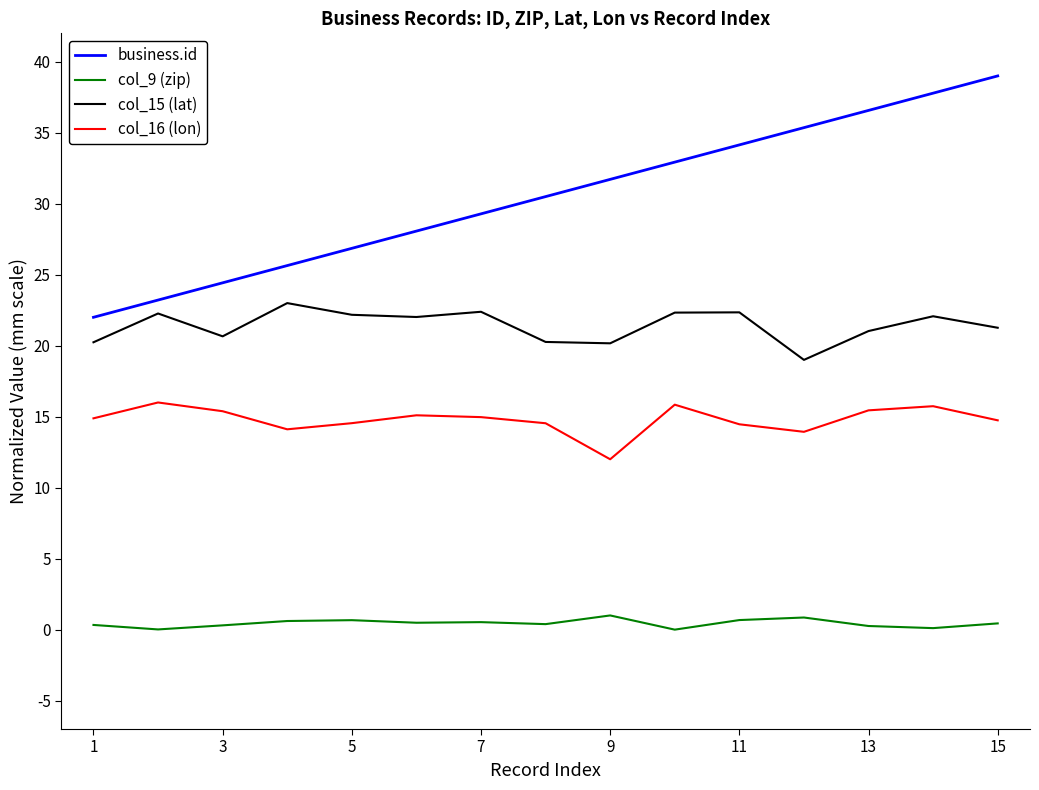

How many categories are shown in the chart?

15